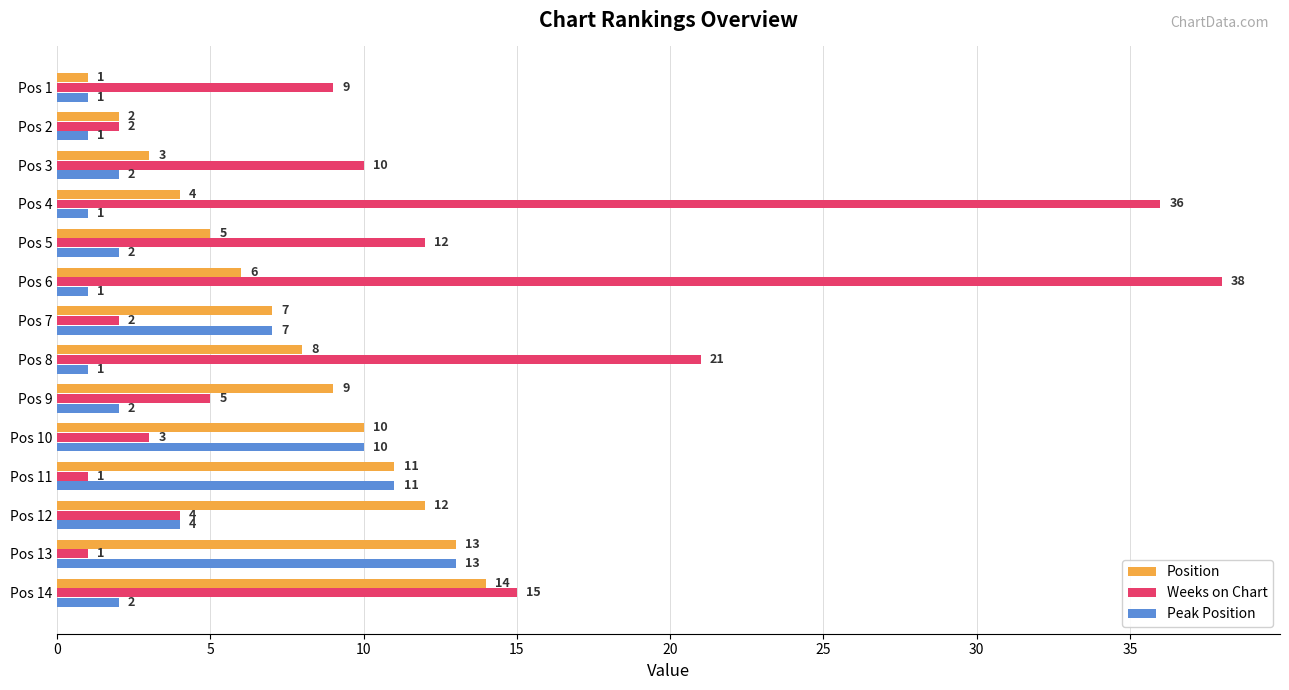

Is the value of Position at Pos 8 greater than the value of Weeks on Chart at Pos 5?

No